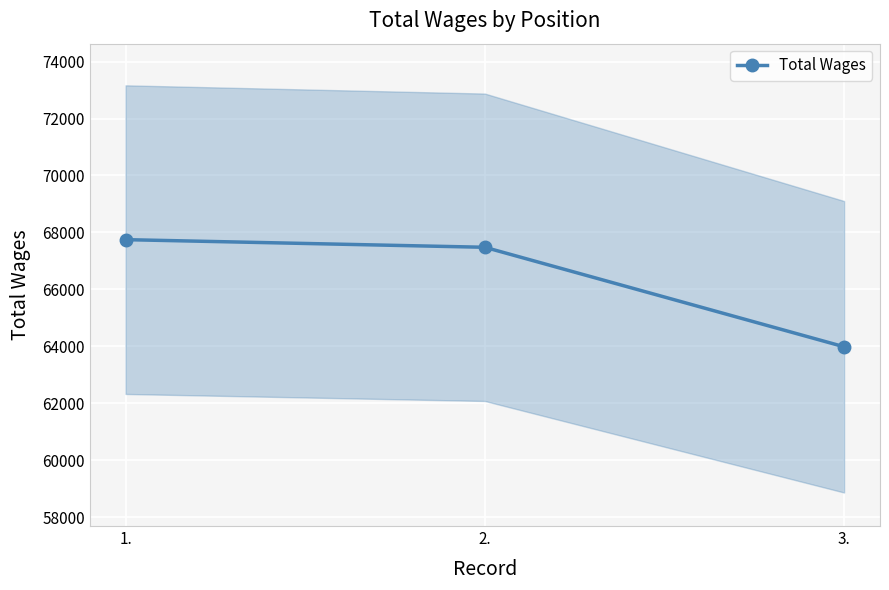

Is it true that the value at 2. is 67479?

True